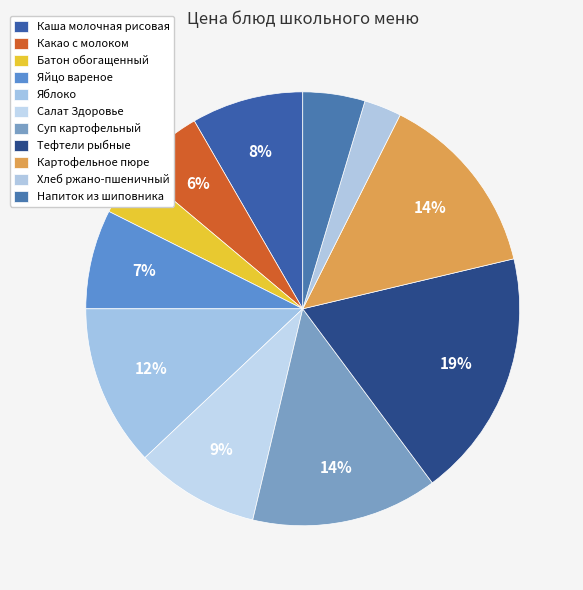

Which category has the biggest portion of the pie?

Тефтели рыбные